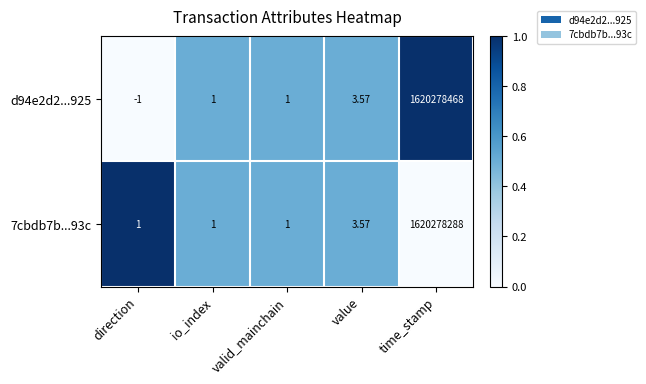

Count the number of categories in the chart.

5